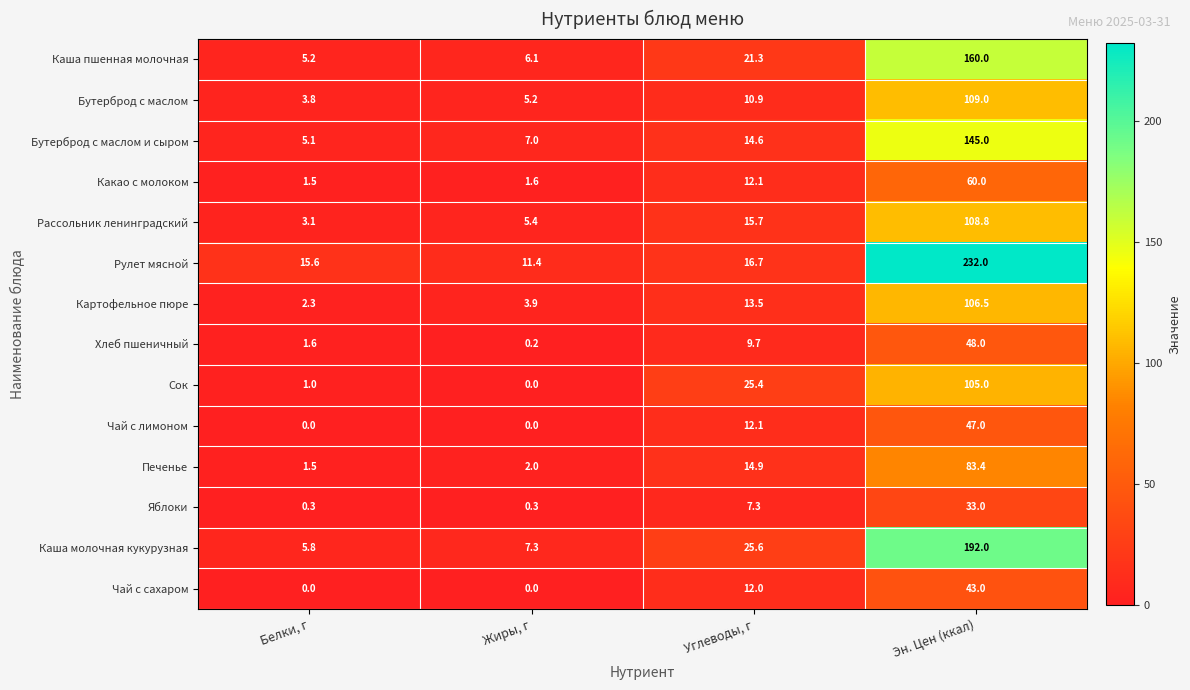

Where is Картофельное пюре nearest to the value 54?

Углеводы, г